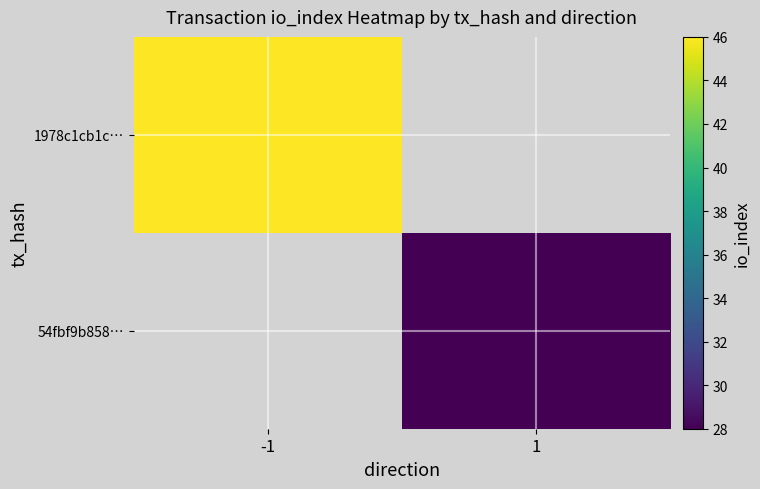

Which category has the highest value across all series?

-1